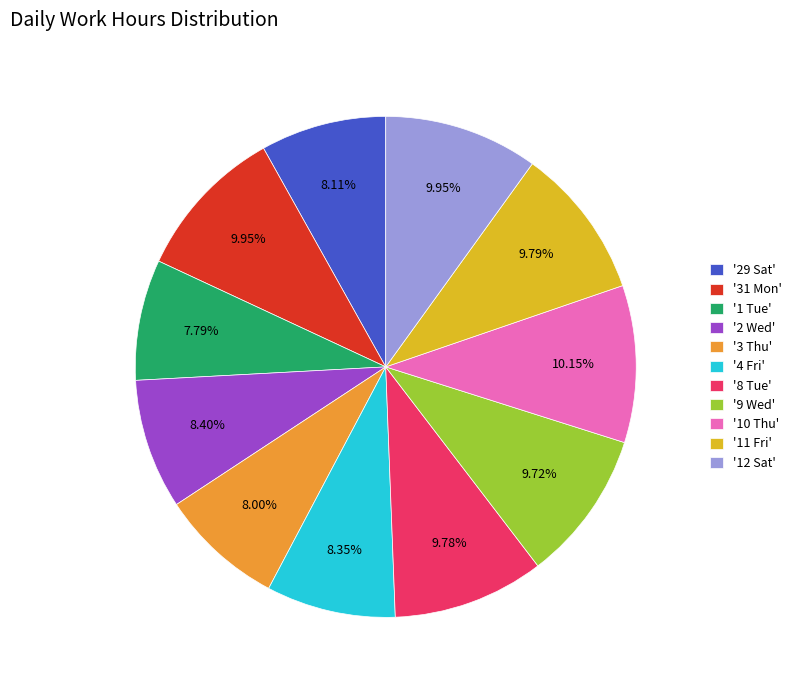

Between '4 Fri' and '31 Mon', which is larger?

'31 Mon'